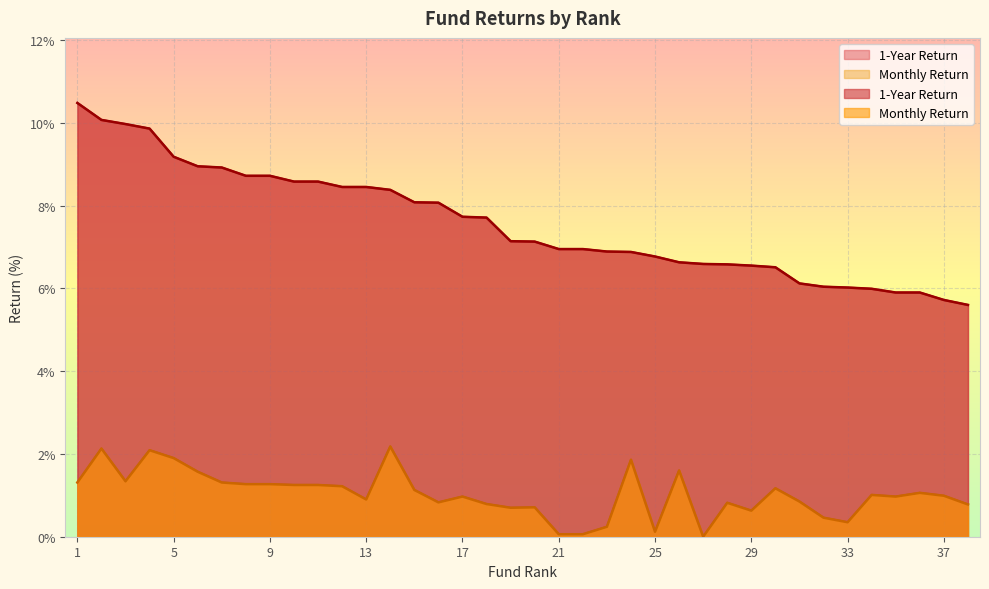

What is the difference between the maximum and minimum values in the 1-Year Return series?

4.9